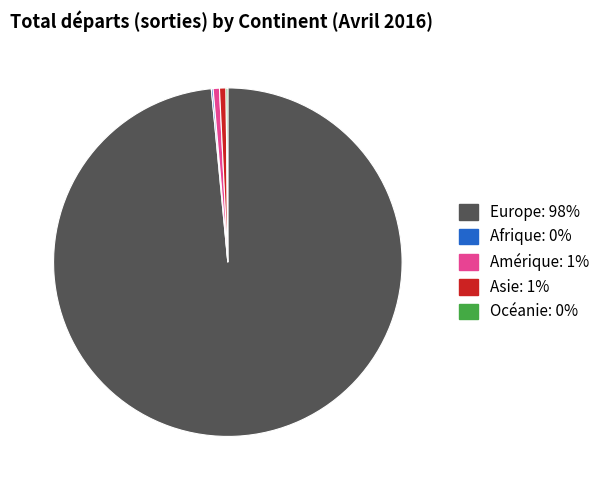

The Europe slice represents 98% of the pie. True or false?

True